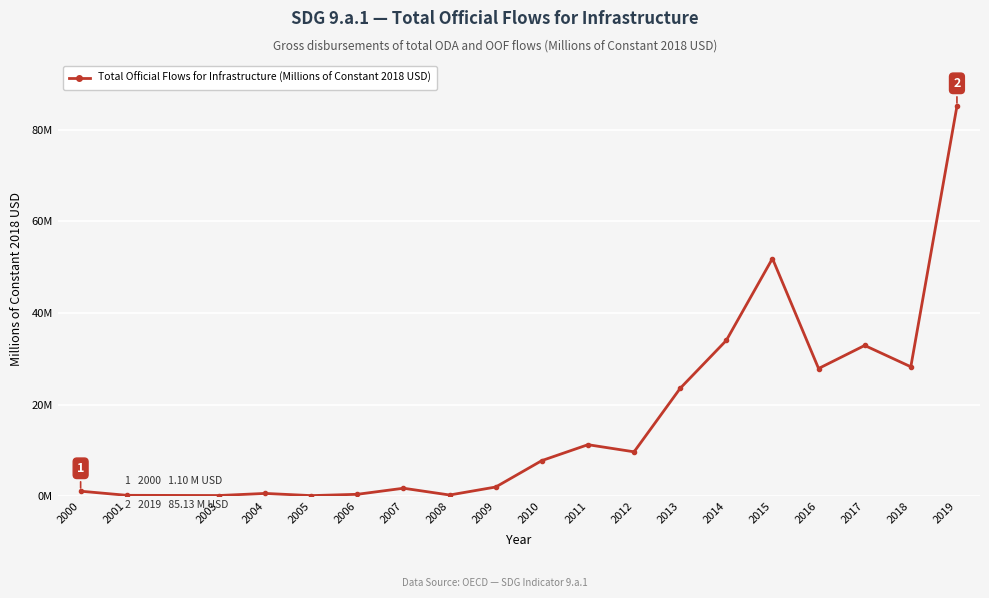

What is the difference between the maximum and minimum values?

85.0